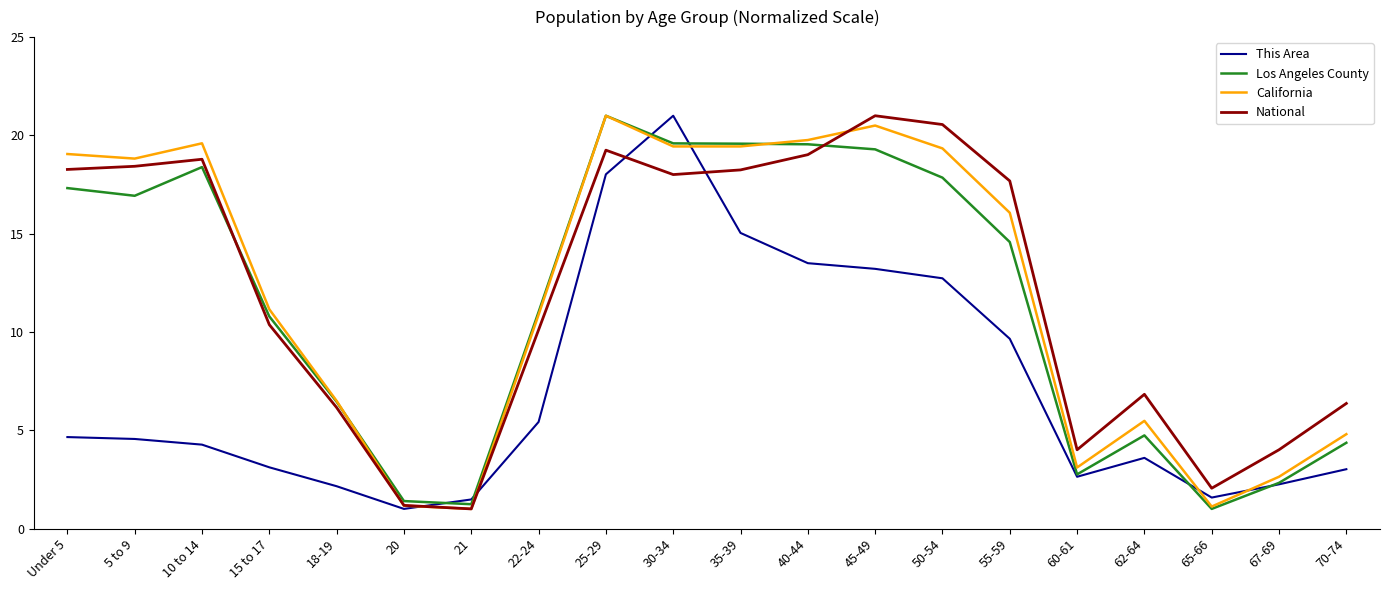

What value does the California series have at 20?

1.2